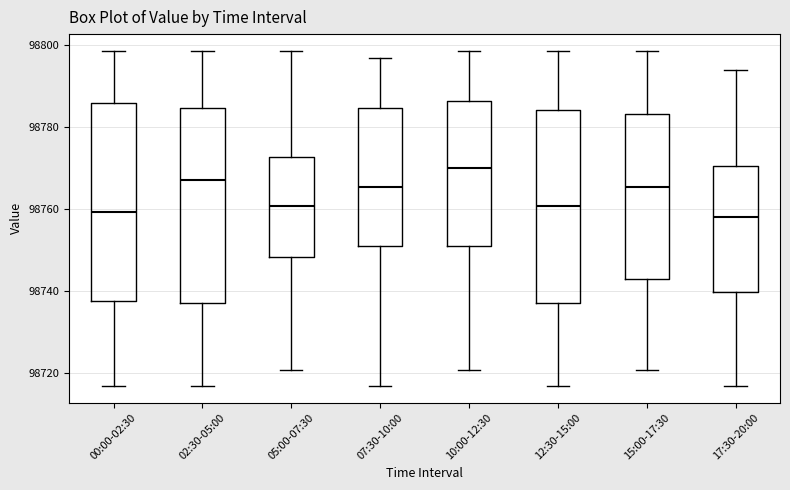

Where does the lower whisker of the box for 10:00-12:30 end on the y-axis? The values are not printed on the chart, so give them approximately, as read against the axis.

98720